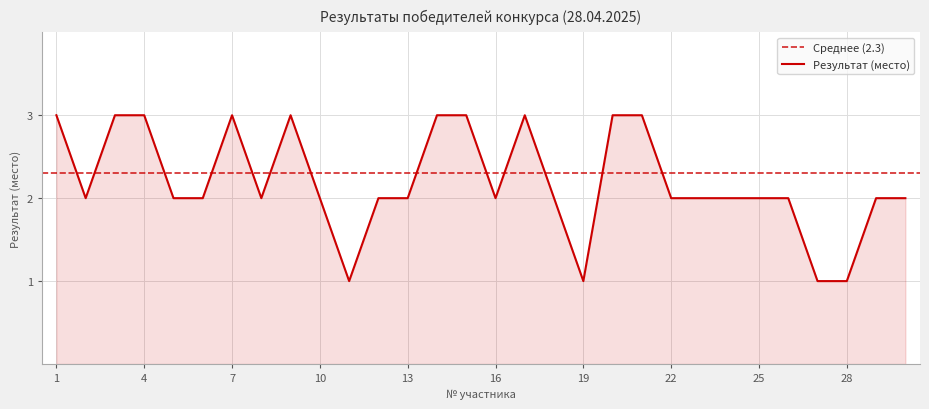

Read the value at 12.

2